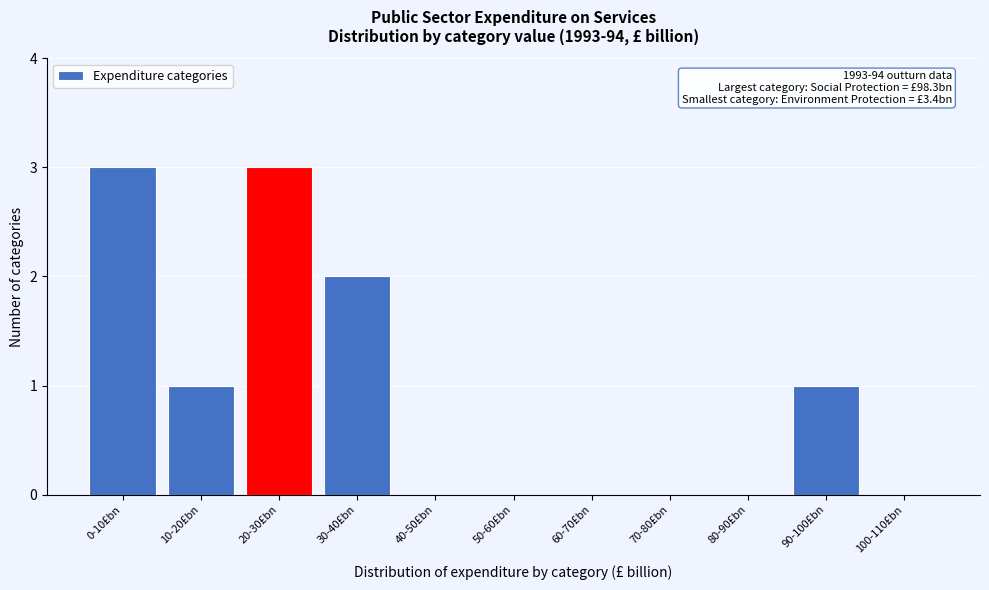

Reading right to left, transcribe all the data shown in this chart.

100-110£bn=0	90-100£bn=1	80-90£bn=0	70-80£bn=0	60-70£bn=0	50-60£bn=0	40-50£bn=0	30-40£bn=2	20-30£bn=3	10-20£bn=1	0-10£bn=3